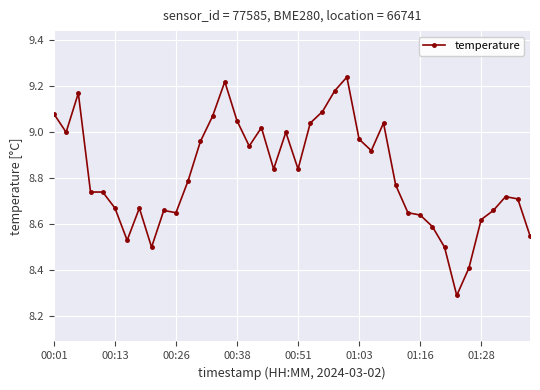

What is the difference between the second highest and minimum values?

0.9